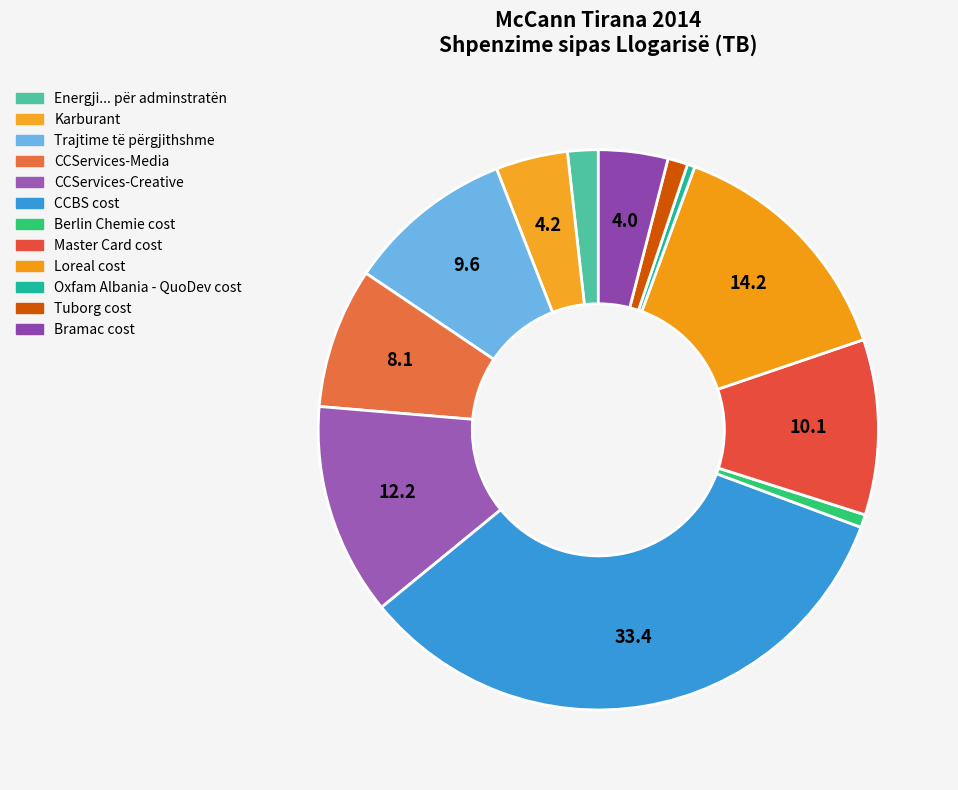

How many slices are in this pie chart?

12